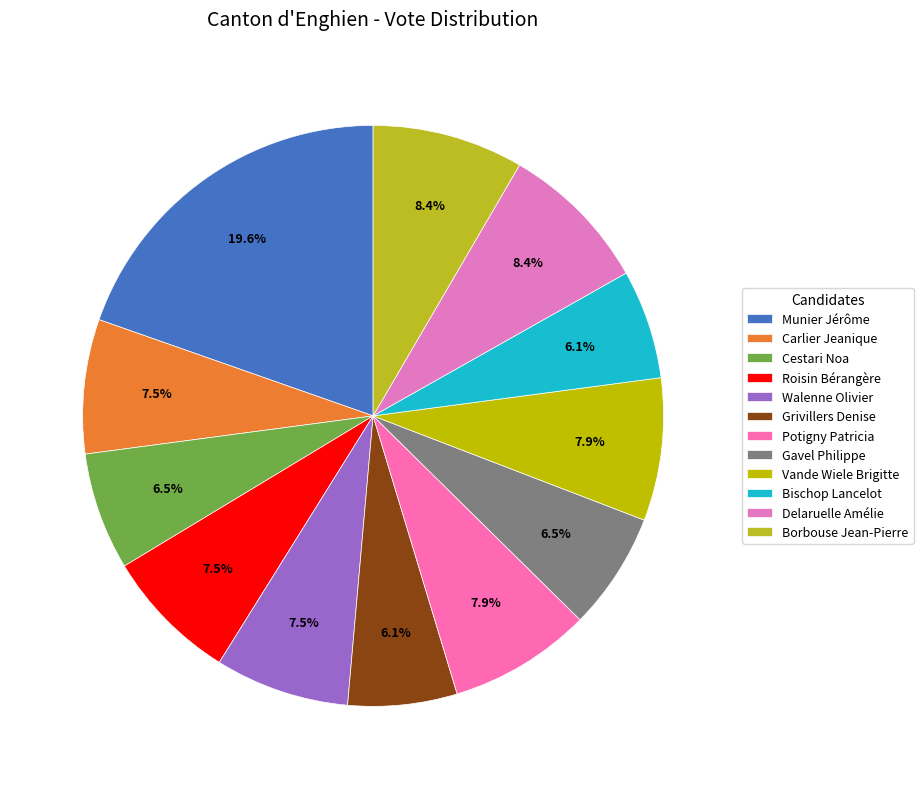

Count the number of slices in the pie.

12